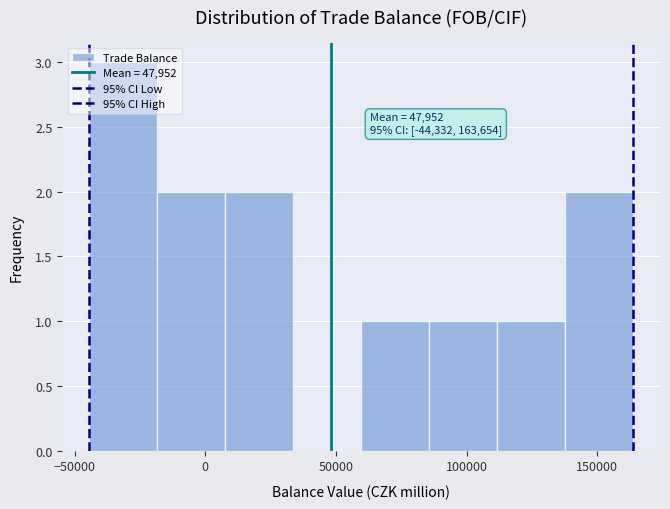

Over which range of the x-axis is the bar tallest?

-45000 to -20000